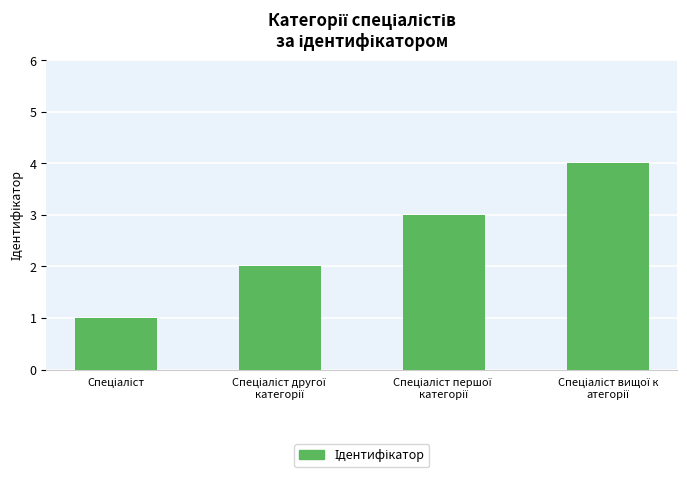

What is the maximum value shown in the chart?

4